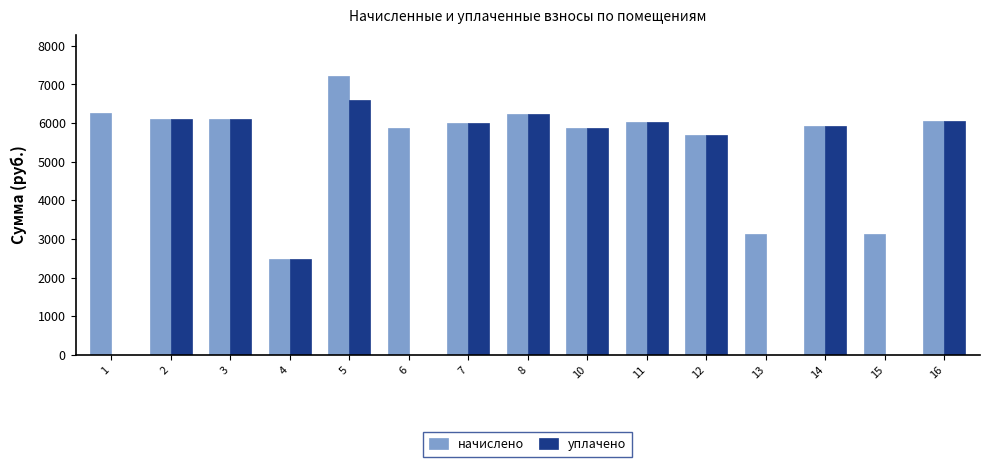

Is the value of начислено at 16 greater than the value of уплачено at 1?

Yes